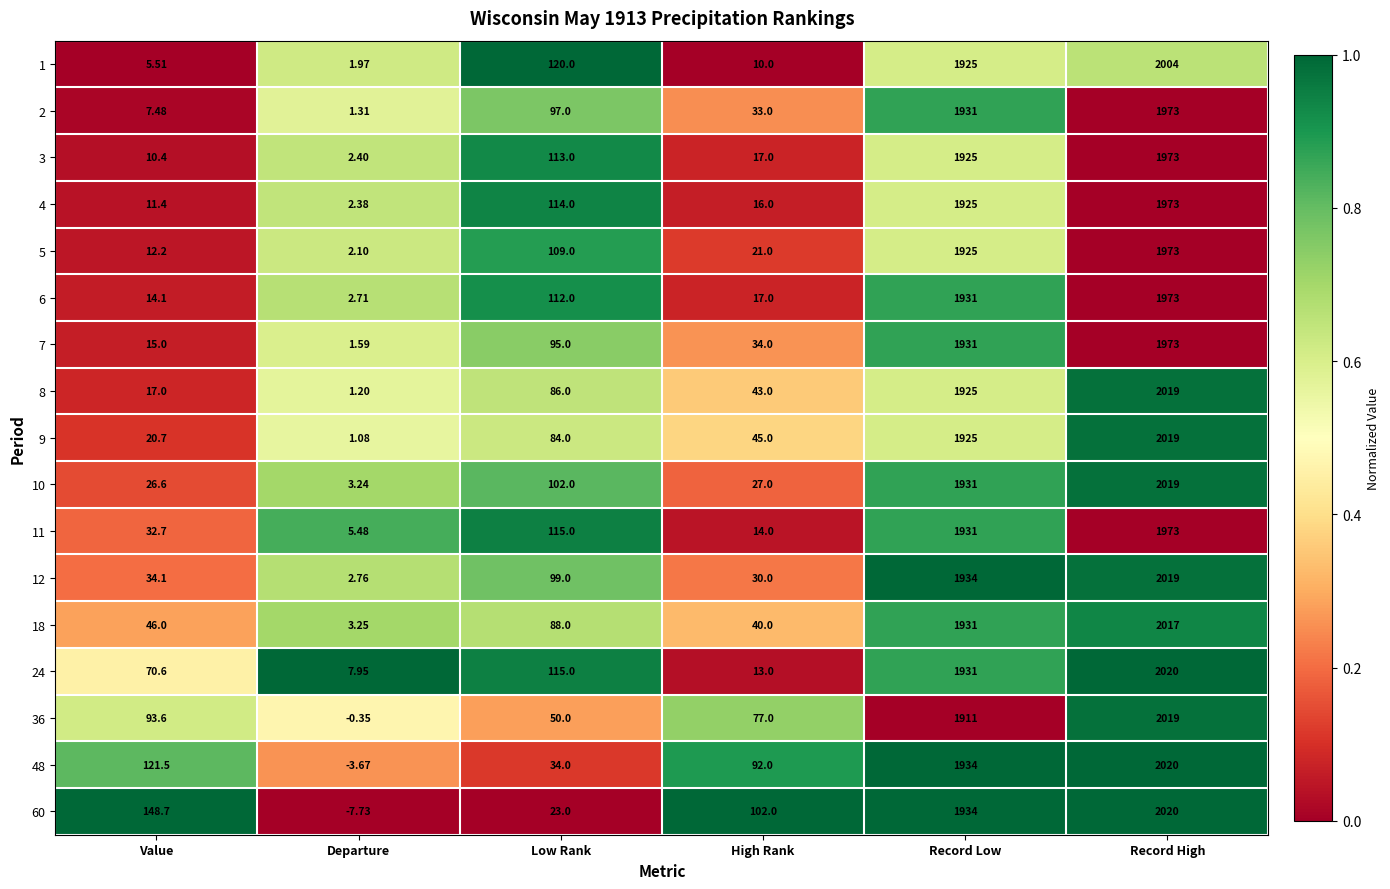

List the labels in order of 36 value, smallest first.

Departure, Low Rank, High Rank, Value, Record Low, Record High